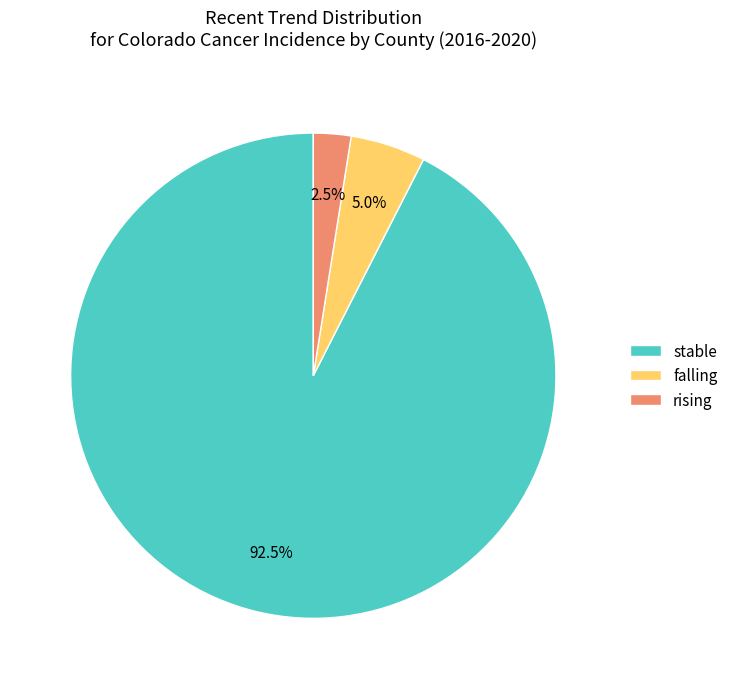

Which category accounts for the majority?

stable